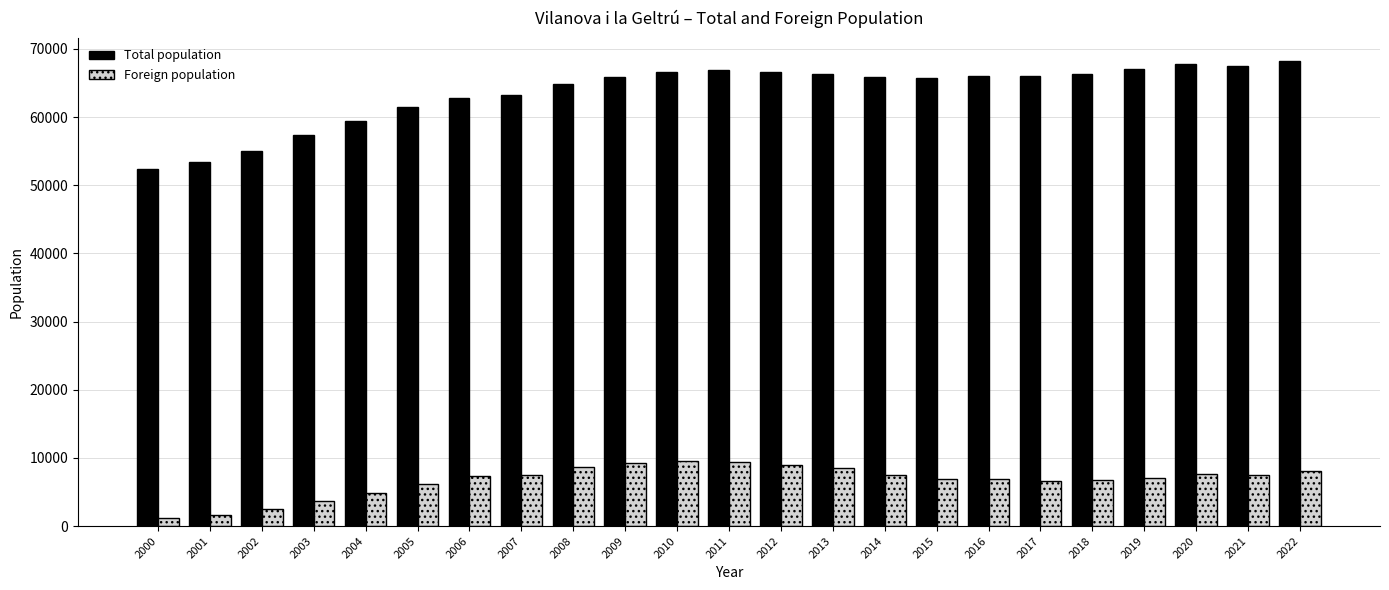

Which series has the largest total across all categories?

Total population